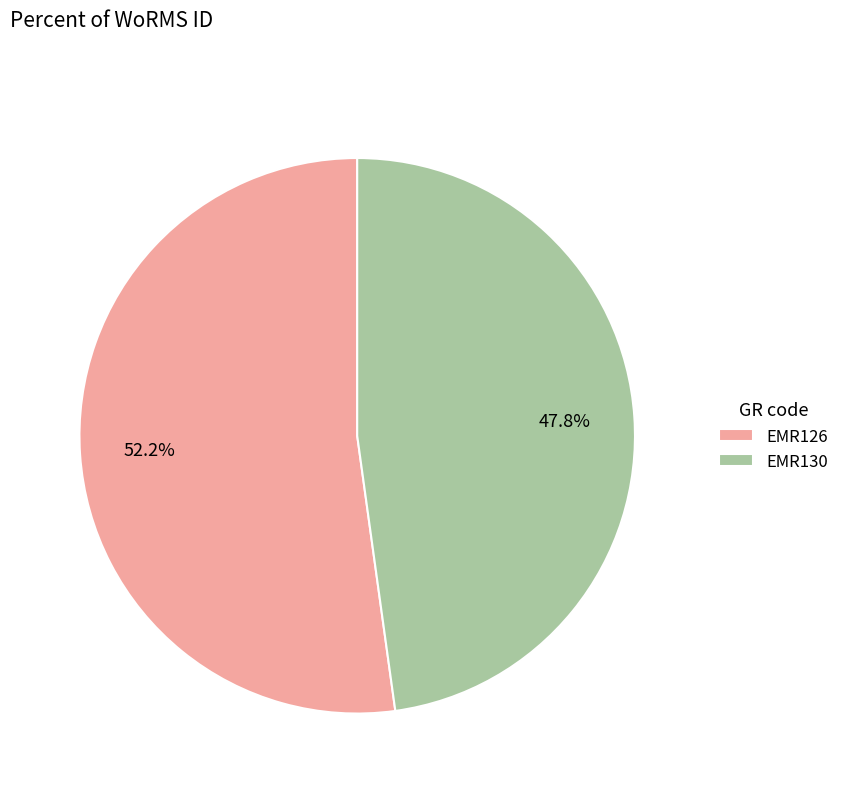

True or false: EMR126 accounts for 52% of the total.

True